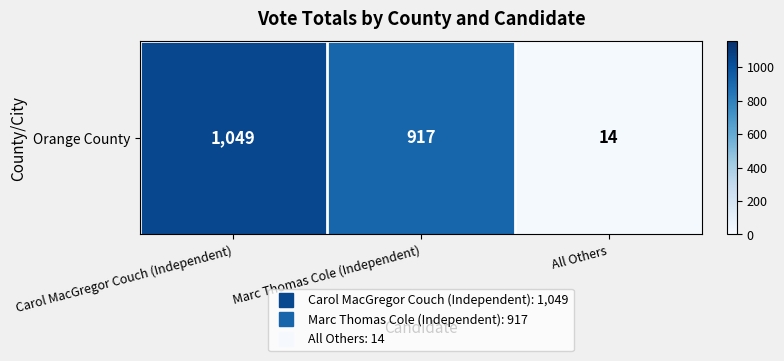

Where does the data first go above 917?

Carol MacGregor Couch (Independent)